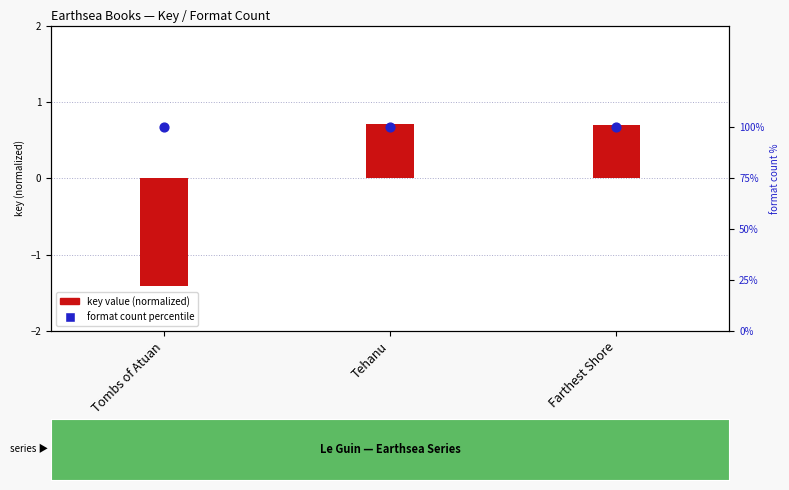

Which series reaches the minimum Y coordinate?

key value (normalized)